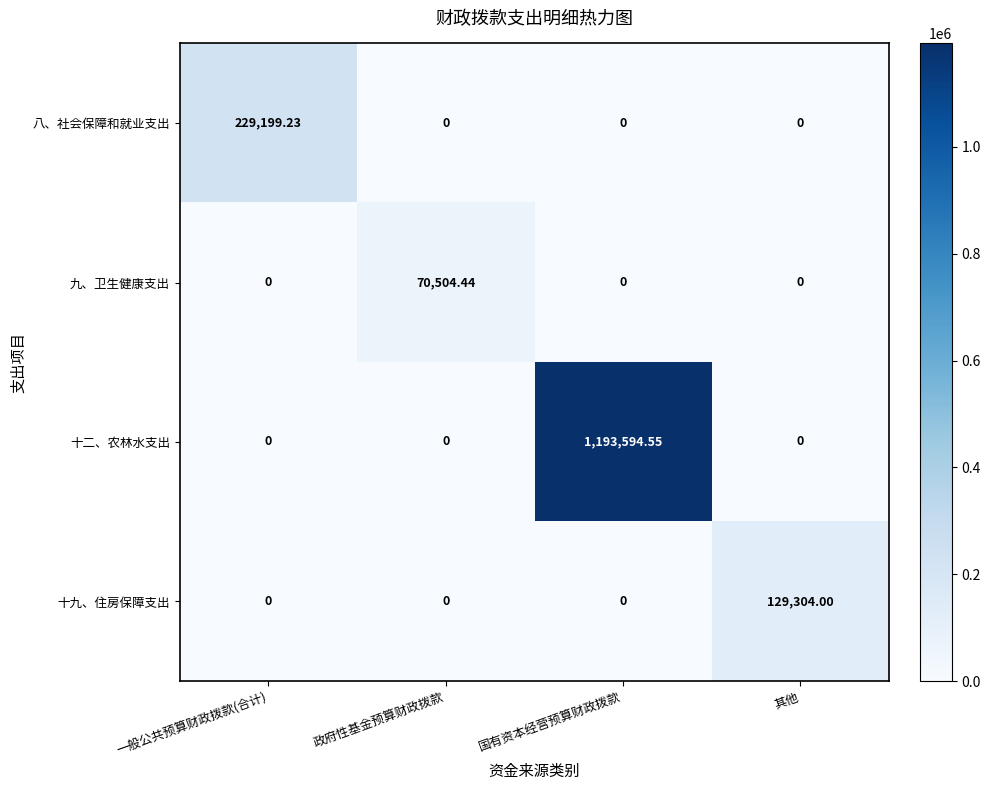

How many values in 八、社会保障和就业支出 are above zero?

1